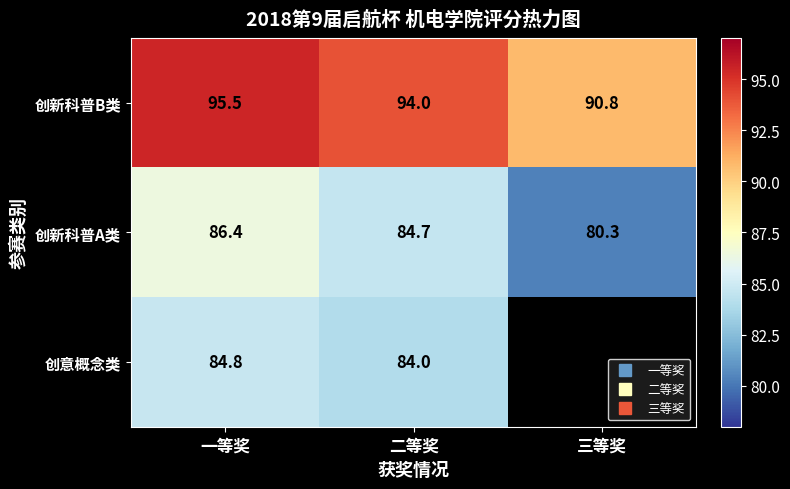

List the series in order of their overall mean, highest first.

创新科普B类, 创新科普A类, 创意概念类